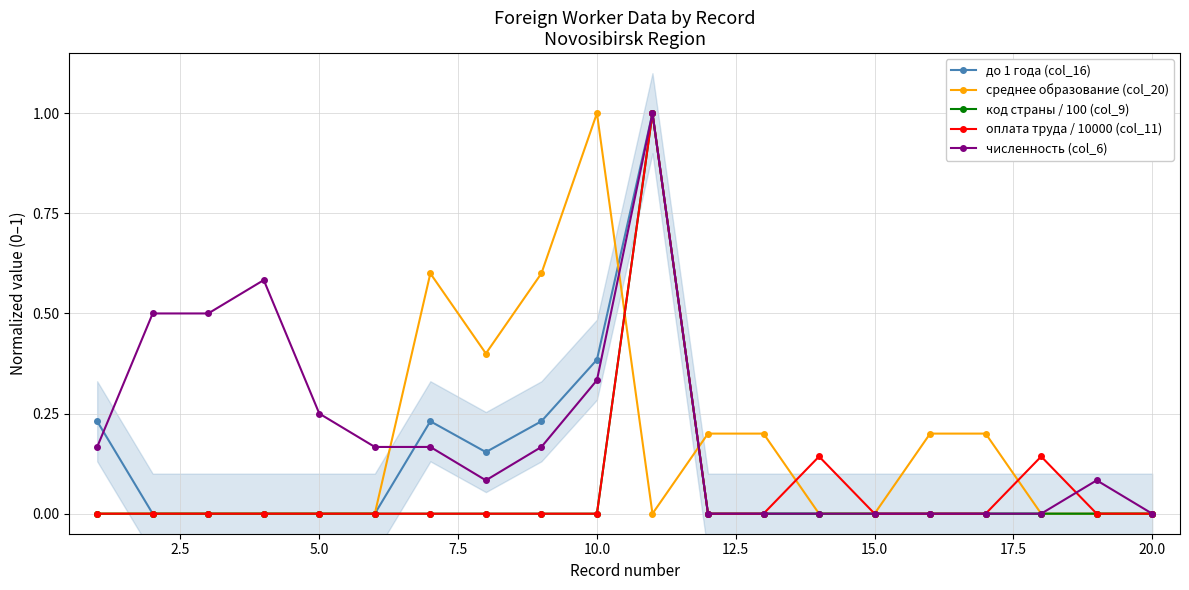

Count the среднее образование (col_20) values in the range 0 to 1.

20